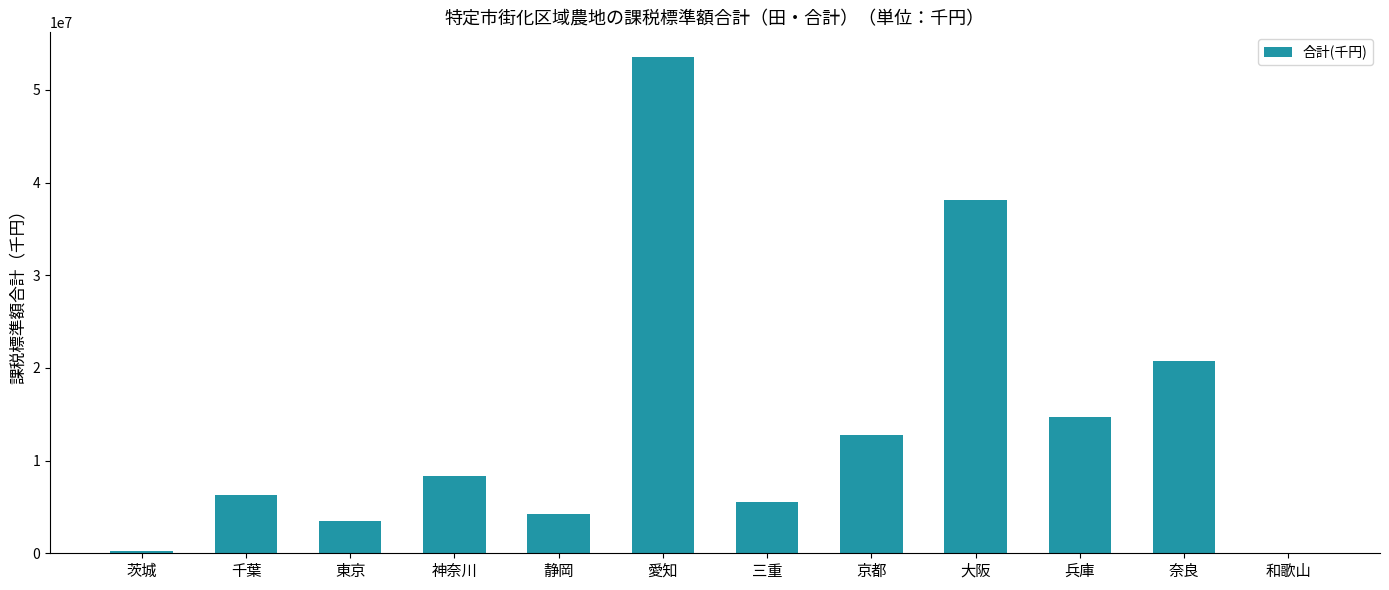

The value at 和歌山 is -27862564. True or false?

False